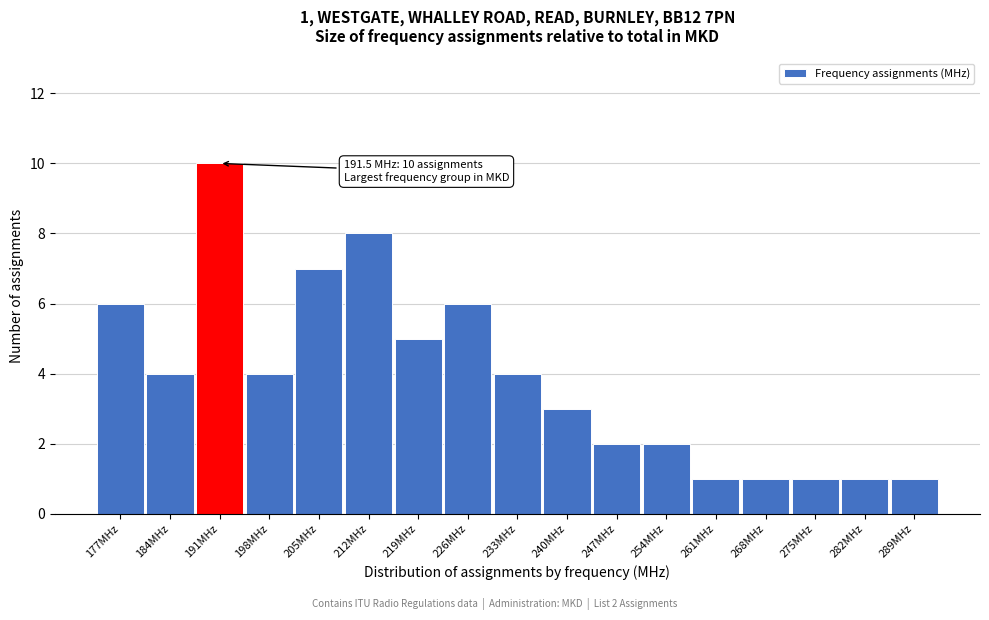

Over which range of the x-axis is the bar tallest?

188 to 195